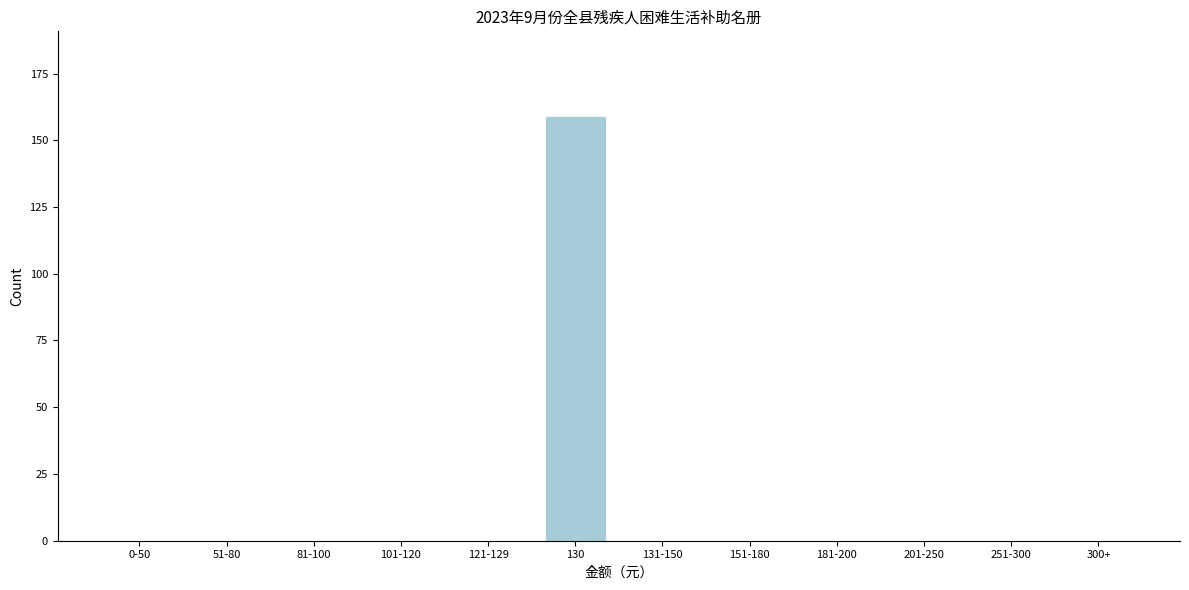

Reading left to right, transcribe all the data shown in this chart.

0-50=0	51-80=0	81-100=0	101-120=0	121-129=0	130=159	131-150=0	151-180=0	181-200=0	201-250=0	251-300=0	300+=0